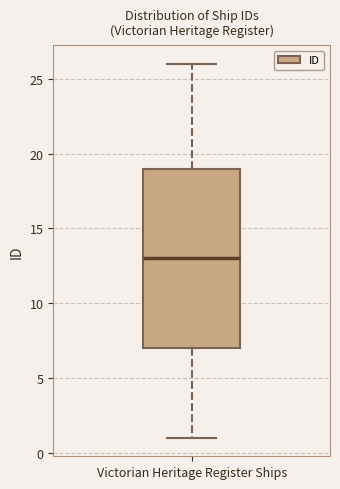

Read this box plot against the y-axis: the position of the median line, the range covered by the box, and the ends of both whiskers. The values are not printed on the chart, so give them approximately, as read against the axis.

median 13, box 7 to 19, whiskers 1 to 26